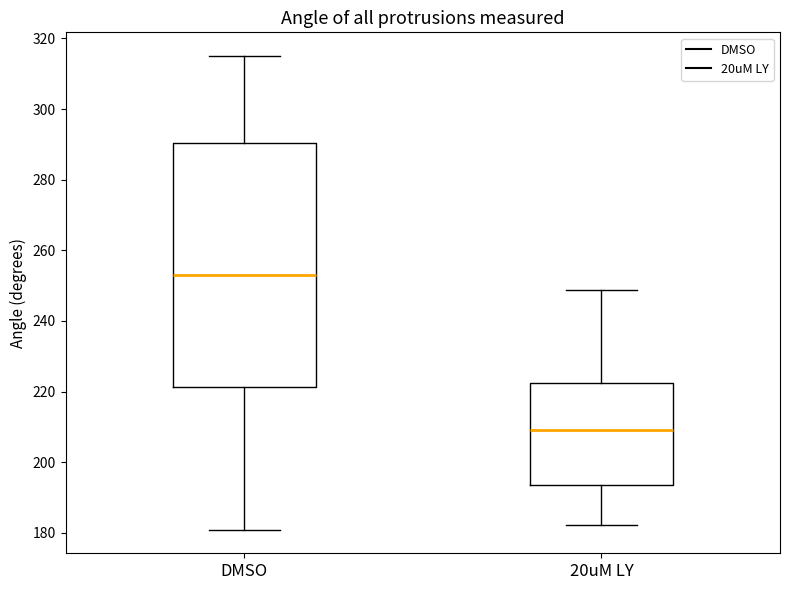

Reading left to right, transcribe this box plot: for each box, give where its median line is, the range the box spans, and where its two whiskers end, as read against the y-axis. The values are not printed on the chart, so give them approximately, as read against the axis.

DMSO: median 252, box 222 to 290, whiskers 180 to 316
20uM LY: median 210, box 194 to 222, whiskers 182 to 248